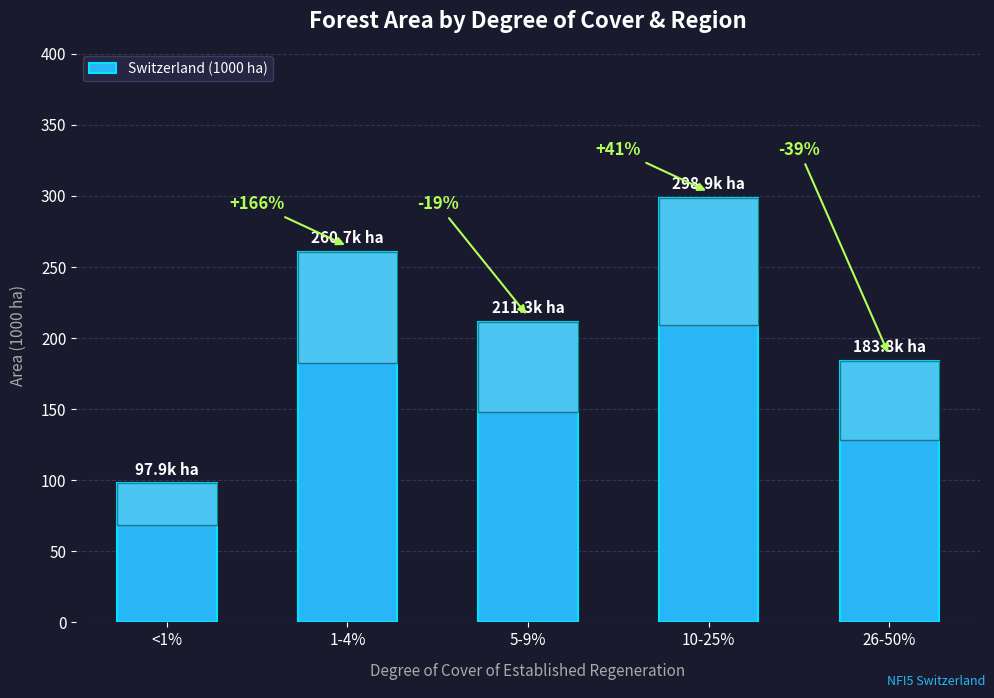

How many bars are there in total?

5